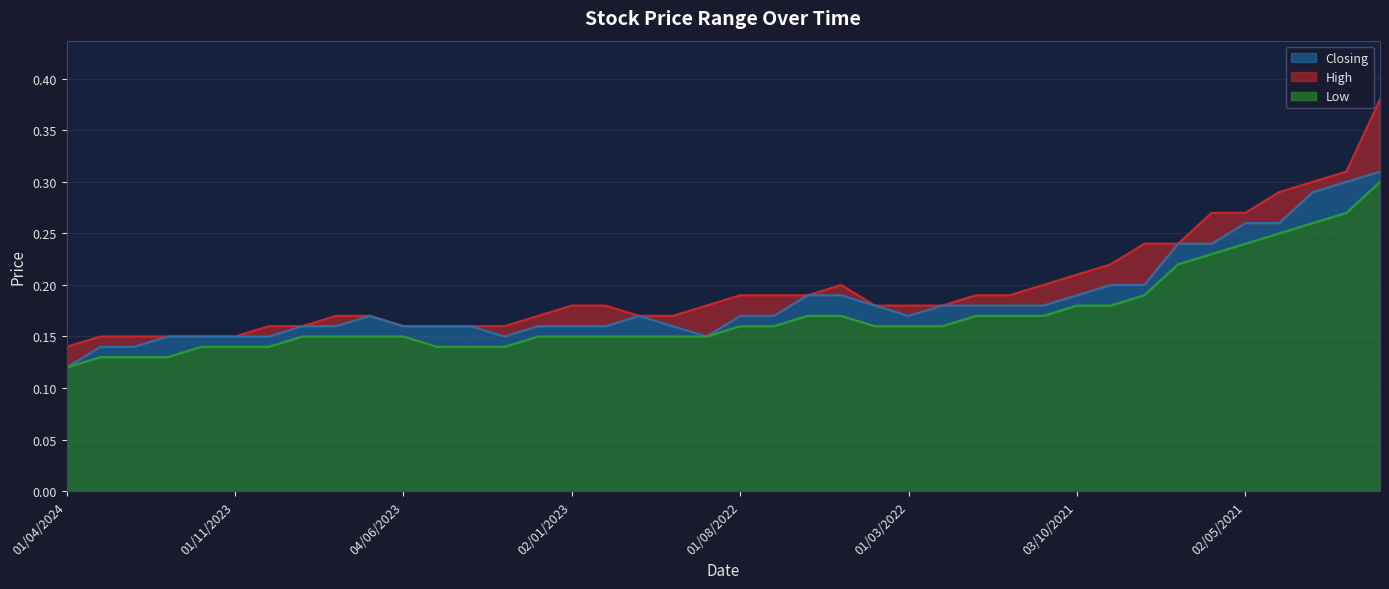

Reading right to left, transcribe all the data shown in this chart.

High: 03/01/2021=0.4	01/02/2021=0.3	01/03/2021=0.3	01/04/2021=0.3	02/05/2021=0.3	01/06/2021=0.3	01/07/2021=0.2	01/08/2021=0.2	01/09/2021=0.2	03/10/2021=0.2	01/11/2021=0.2	01/12/2021=0.2	02/01/2022=0.2	01/02/2022=0.2	01/03/2022=0.2	03/04/2022=0.2	08/05/2022=0.2	01/06/2022=0.2	03/07/2022=0.2	01/08/2022=0.2	01/09/2022=0.2	02/10/2022=0.2	01/11/2022=0.2	01/12/2022=0.2	02/01/2023=0.2	01/02/2023=0.2	01/03/2023=0.2	02/04/2023=0.2	01/05/2023=0.2	04/06/2023=0.2	02/07/2023=0.2	01/08/2023=0.2	03/09/2023=0.2	01/10/2023=0.2	01/11/2023=0.1	03/12/2023=0.1	02/01/2024=0.1	01/02/2024=0.1	03/03/2024=0.1	01/04/2024=0.1
Closing: 03/01/2021=0.3	01/02/2021=0.3	01/03/2021=0.3	01/04/2021=0.3	02/05/2021=0.3	01/06/2021=0.2	01/07/2021=0.2	01/08/2021=0.2	01/09/2021=0.2	03/10/2021=0.2	01/11/2021=0.2	01/12/2021=0.2	02/01/2022=0.2	01/02/2022=0.2	01/03/2022=0.2	03/04/2022=0.2	08/05/2022=0.2	01/06/2022=0.2	03/07/2022=0.2	01/08/2022=0.2	01/09/2022=0.1	02/10/2022=0.2	01/11/2022=0.2	01/12/2022=0.2	02/01/2023=0.2	01/02/2023=0.2	01/03/2023=0.1	02/04/2023=0.2	01/05/2023=0.2	04/06/2023=0.2	02/07/2023=0.2	01/08/2023=0.2	03/09/2023=0.2	01/10/2023=0.1	01/11/2023=0.1	03/12/2023=0.1	02/01/2024=0.1	01/02/2024=0.1	03/03/2024=0.1	01/04/2024=0.1
Low: 03/01/2021=0.3	01/02/2021=0.3	01/03/2021=0.3	01/04/2021=0.2	02/05/2021=0.2	01/06/2021=0.2	01/07/2021=0.2	01/08/2021=0.2	01/09/2021=0.2	03/10/2021=0.2	01/11/2021=0.2	01/12/2021=0.2	02/01/2022=0.2	01/02/2022=0.2	01/03/2022=0.2	03/04/2022=0.2	08/05/2022=0.2	01/06/2022=0.2	03/07/2022=0.2	01/08/2022=0.2	01/09/2022=0.1	02/10/2022=0.1	01/11/2022=0.1	01/12/2022=0.1	02/01/2023=0.1	01/02/2023=0.1	01/03/2023=0.1	02/04/2023=0.1	01/05/2023=0.1	04/06/2023=0.1	02/07/2023=0.1	01/08/2023=0.1	03/09/2023=0.1	01/10/2023=0.1	01/11/2023=0.1	03/12/2023=0.1	02/01/2024=0.1	01/02/2024=0.1	03/03/2024=0.1	01/04/2024=0.1